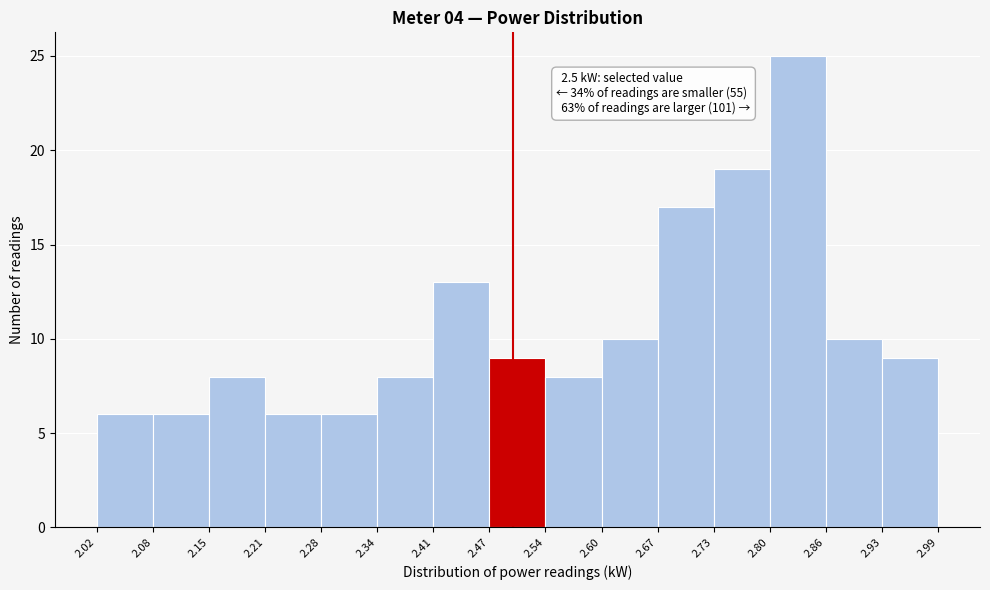

Over which range of the x-axis is the bar tallest?

2.80 to 2.86